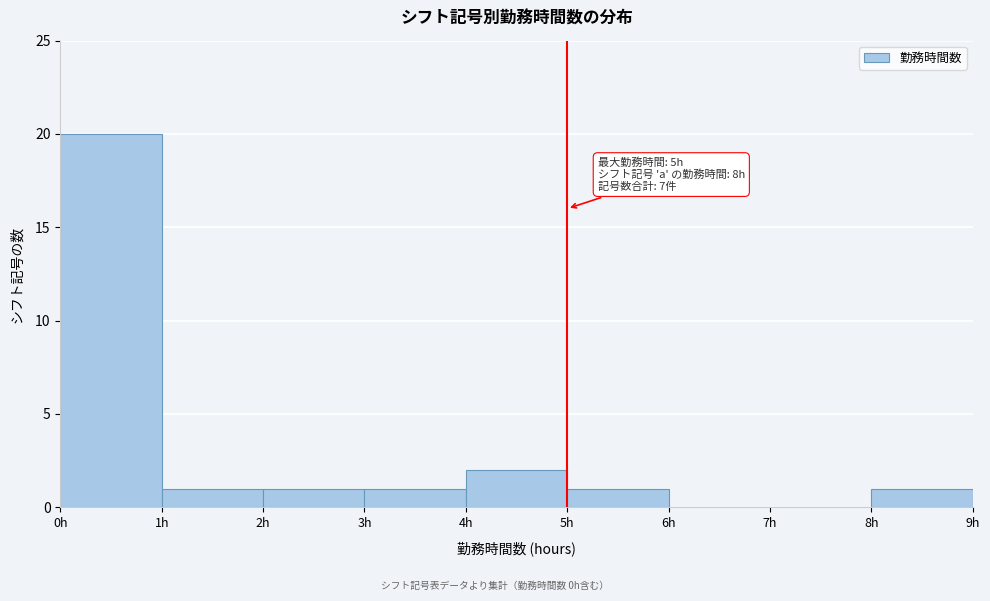

Which range on the x-axis has the tallest bar?

0 to 1